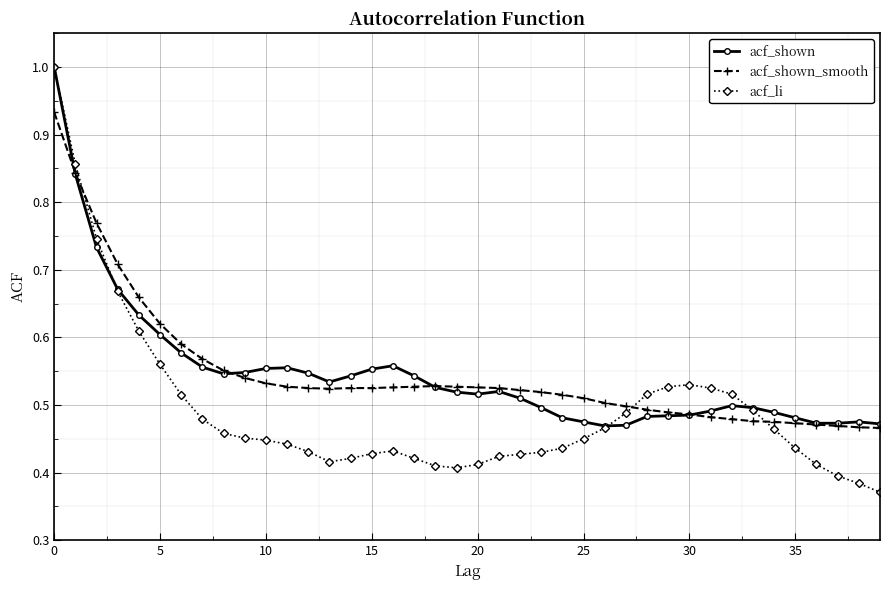

Count the number of data series in this chart.

3